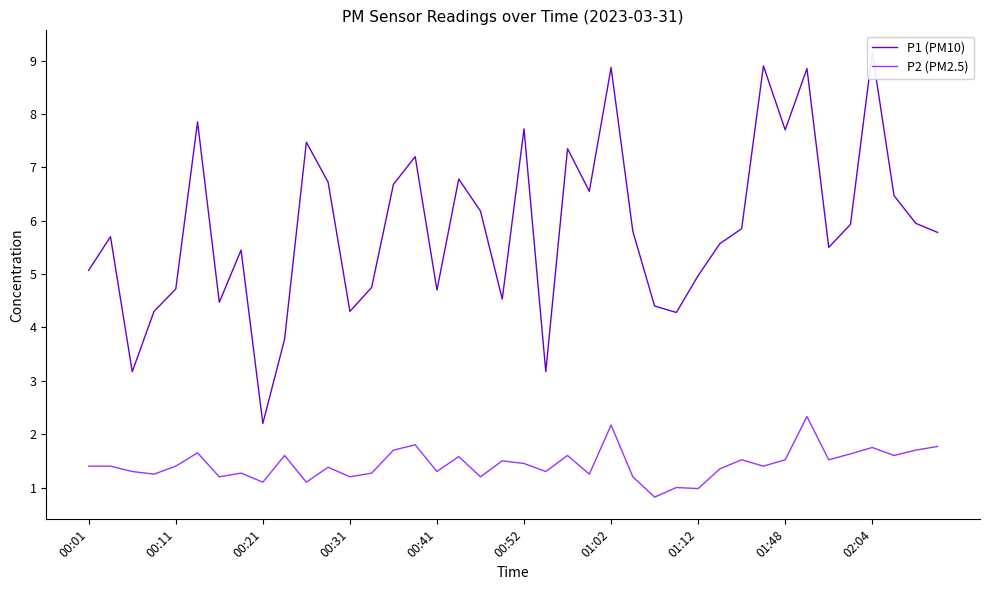

Rank the series by their maximum value, from lowest to highest.

P2 (PM2.5), P1 (PM10)